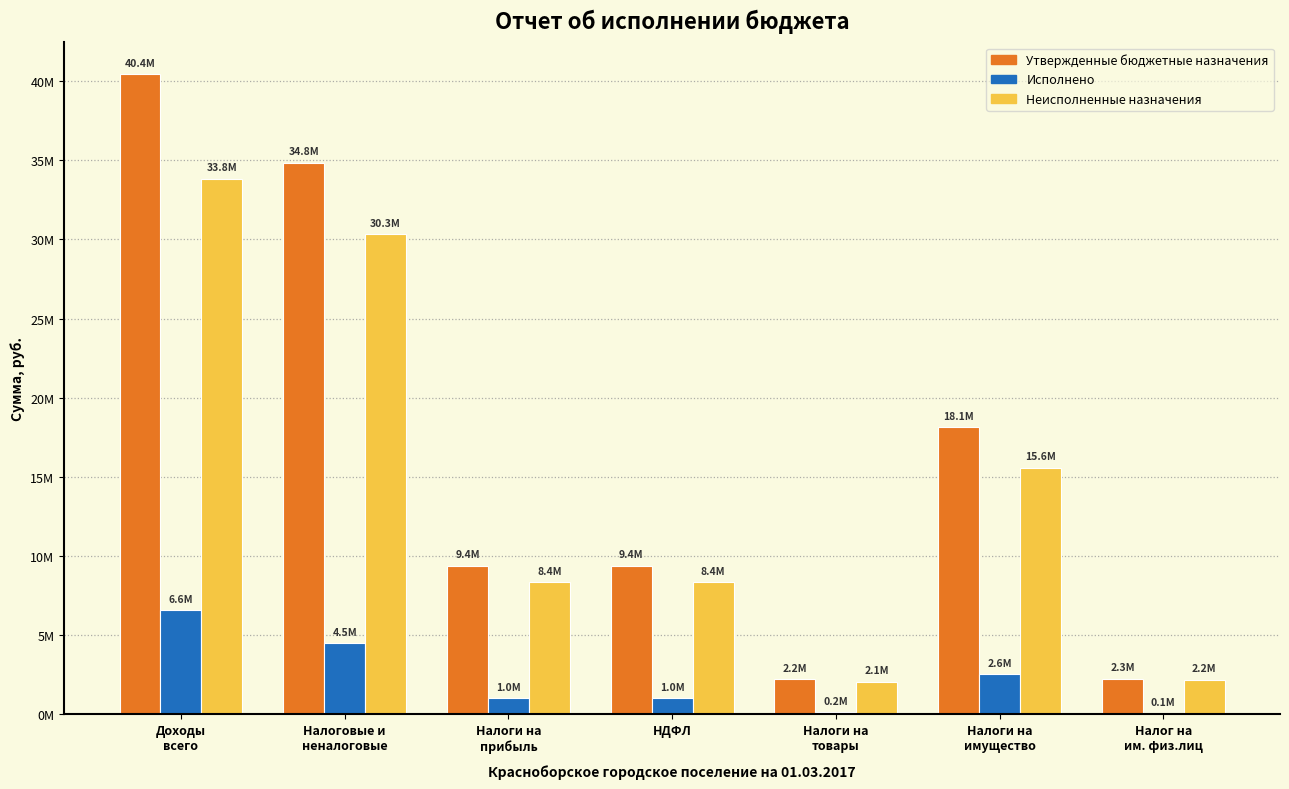

Are the bars grouped side by side (vs. stacked)?

Yes